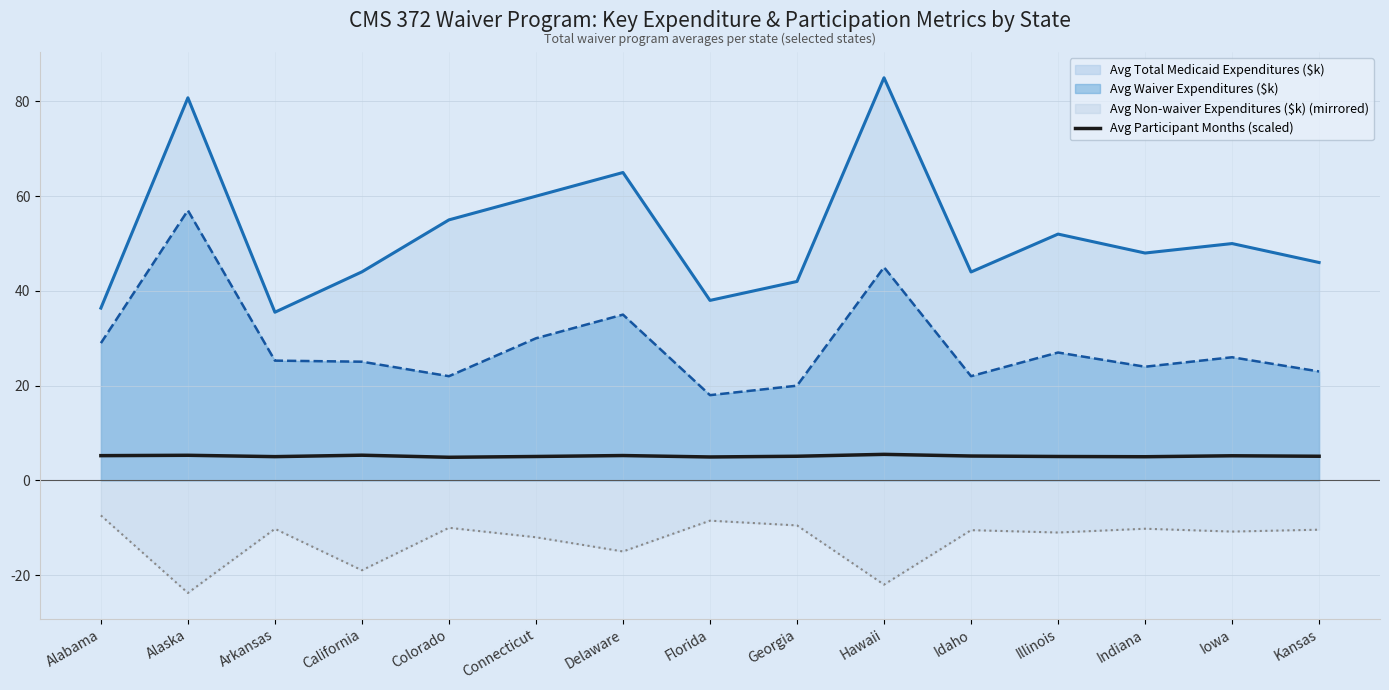

Between Arkansas and Hawaii, which is larger?

Hawaii